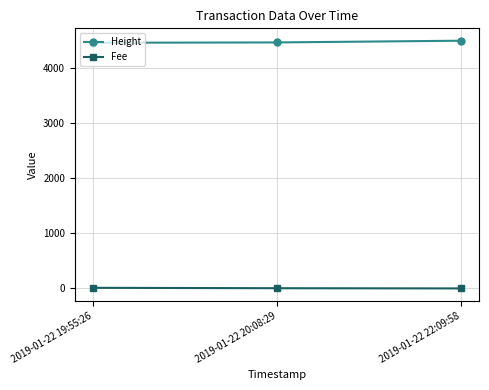

The value of Fee at 2019-01-22 22:09:58 is 0.1. True or false?

True